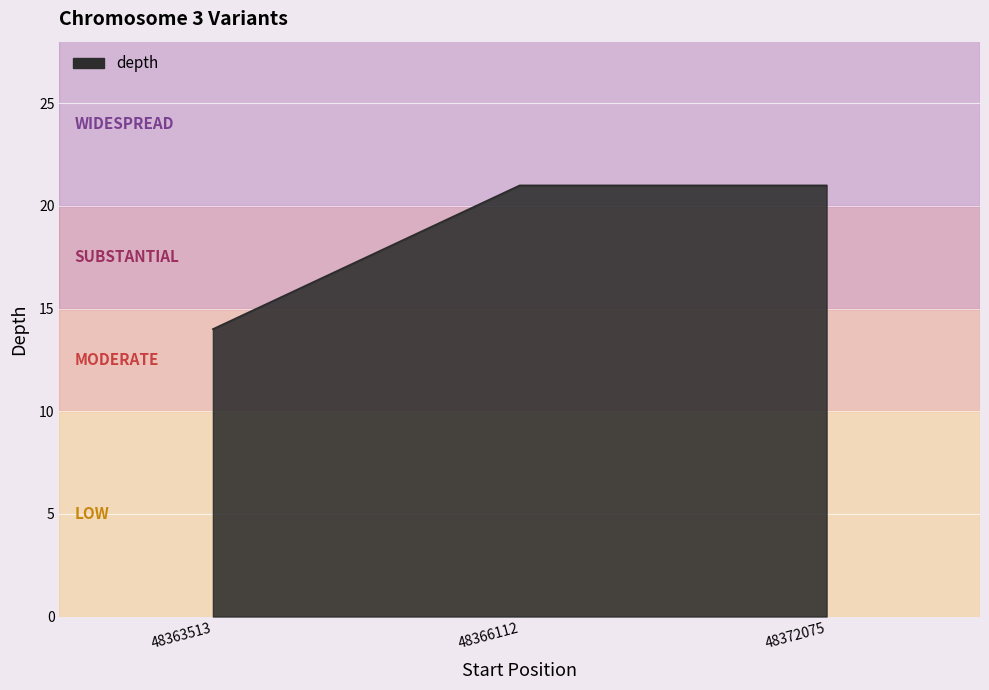

Reading left to right, extract all data points from this chart.

48363513=14	48366112=21	48372075=21